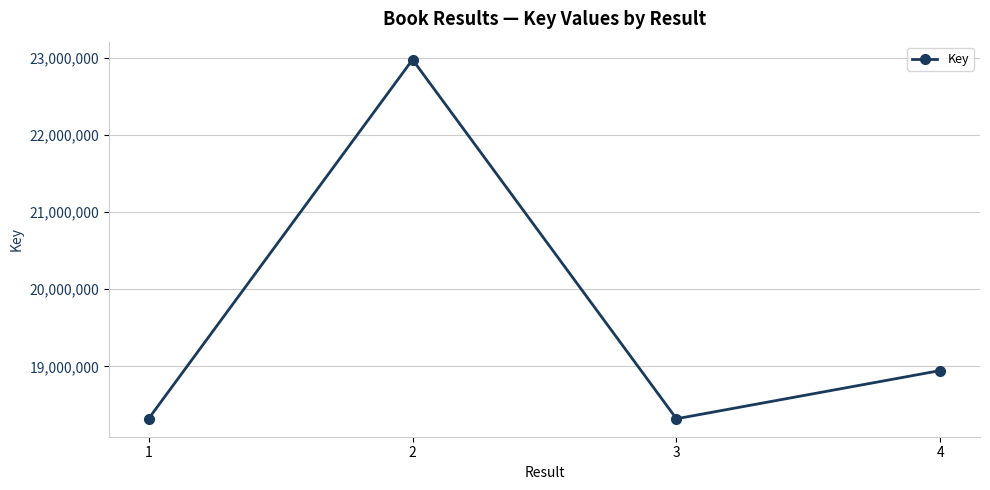

What is the maximum value shown in the chart?

22979234